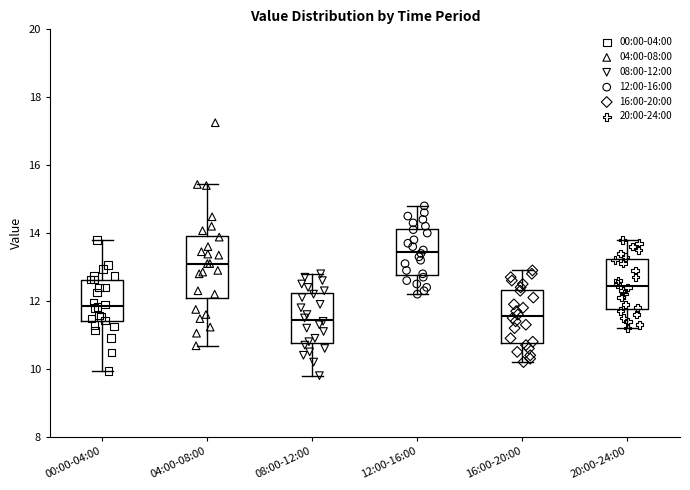

Reading left to right, read every box against the y-axis: the position of its median line, the range the box covers, and the ends of its whiskers. The values are not printed on the chart, so give them approximately, as read against the axis.

00:00-04:00: median 11.8, box 11.4 to 12.6, whiskers 10.0 to 13.8
04:00-08:00: median 13.2, box 12.0 to 14.0, whiskers 10.6 to 15.4
08:00-12:00: median 11.4, box 10.8 to 12.2, whiskers 9.8 to 12.8
12:00-16:00: median 13.4, box 12.8 to 14.2, whiskers 12.2 to 14.8
16:00-20:00: median 11.6, box 10.8 to 12.4, whiskers 10.2 to 13.0
20:00-24:00: median 12.4, box 11.8 to 13.2, whiskers 11.2 to 13.8